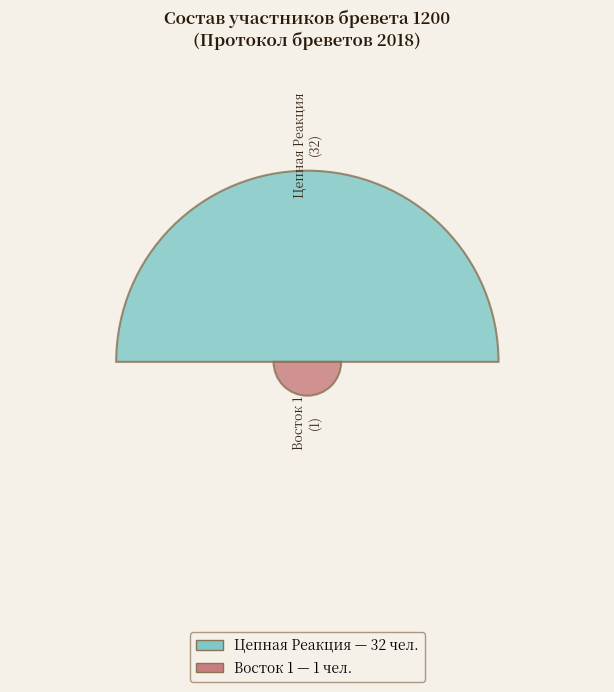

What percentage is the Восток 1 slice, to the nearest percent?

3%